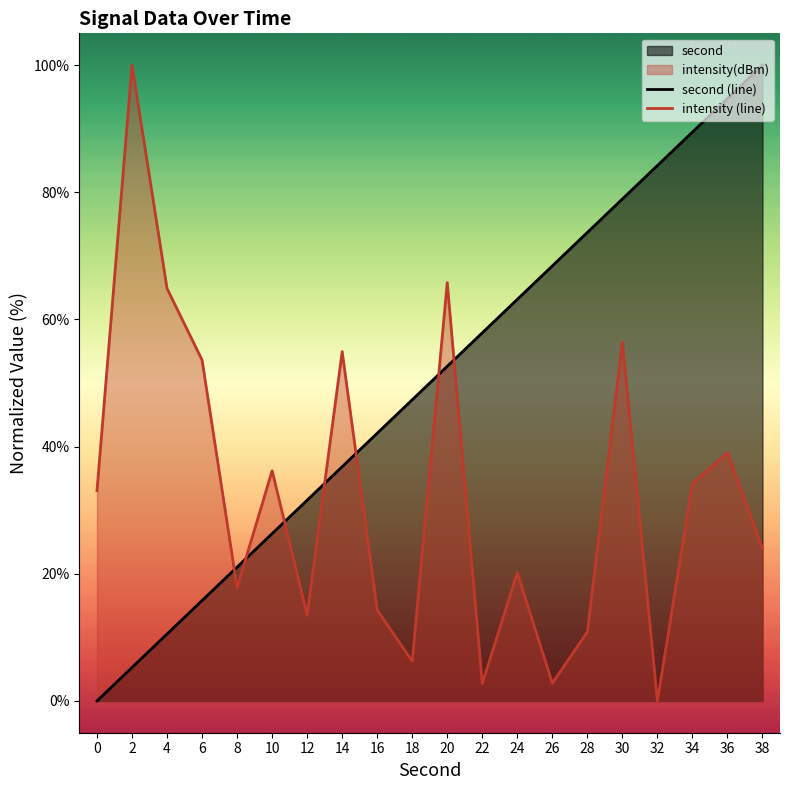

Does the chart have visible grid lines?

No